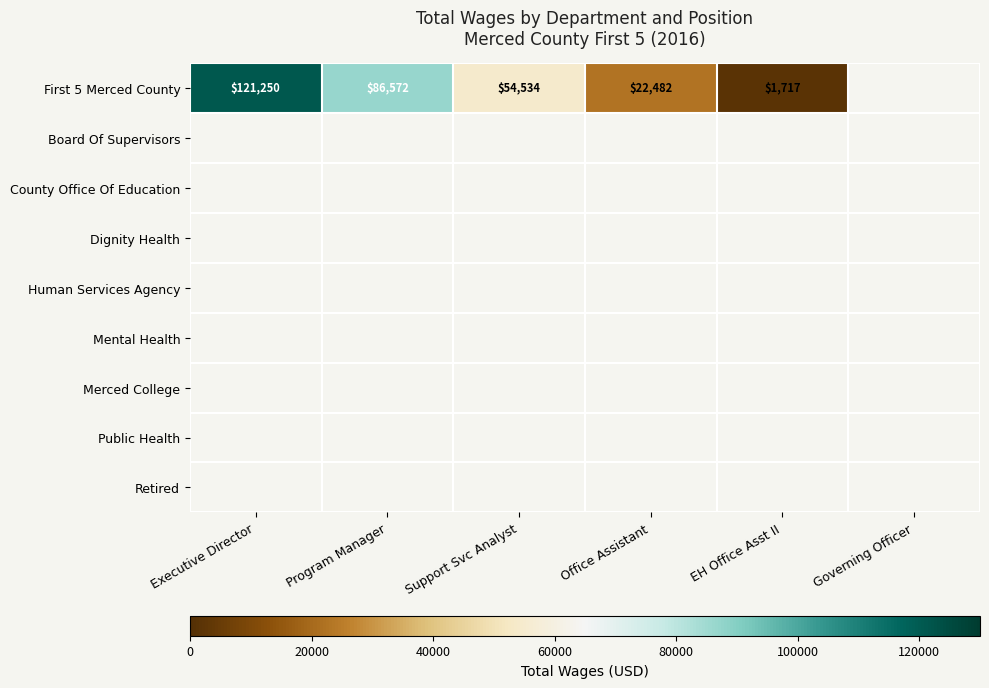

What is the difference between the First 5 Merced County values at Executive Director and Support Svc Analyst?

66716